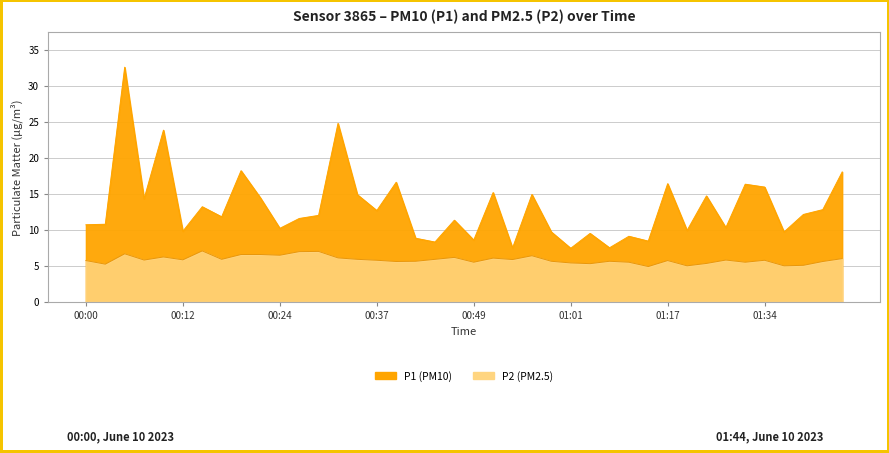

How many lines are shown in the chart?

2